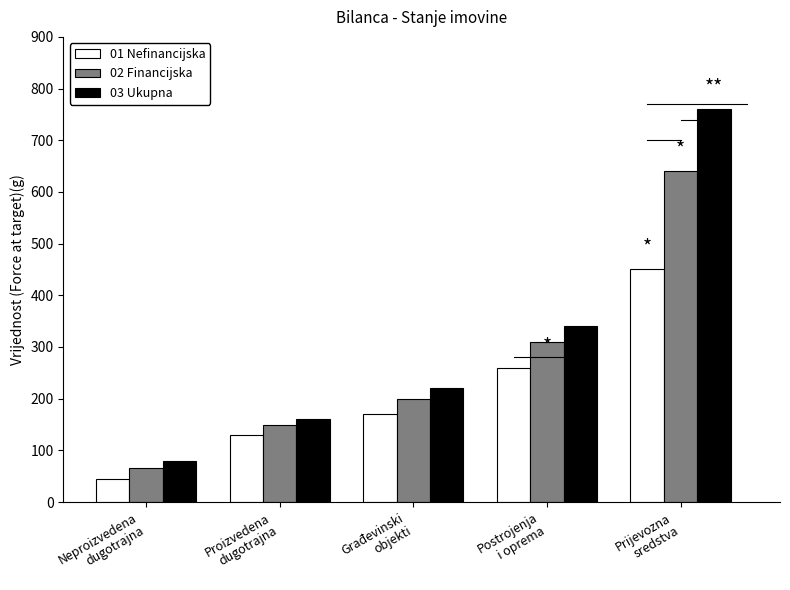

At which label is 02 Financijska closest to 352?

Postrojenja
i oprema